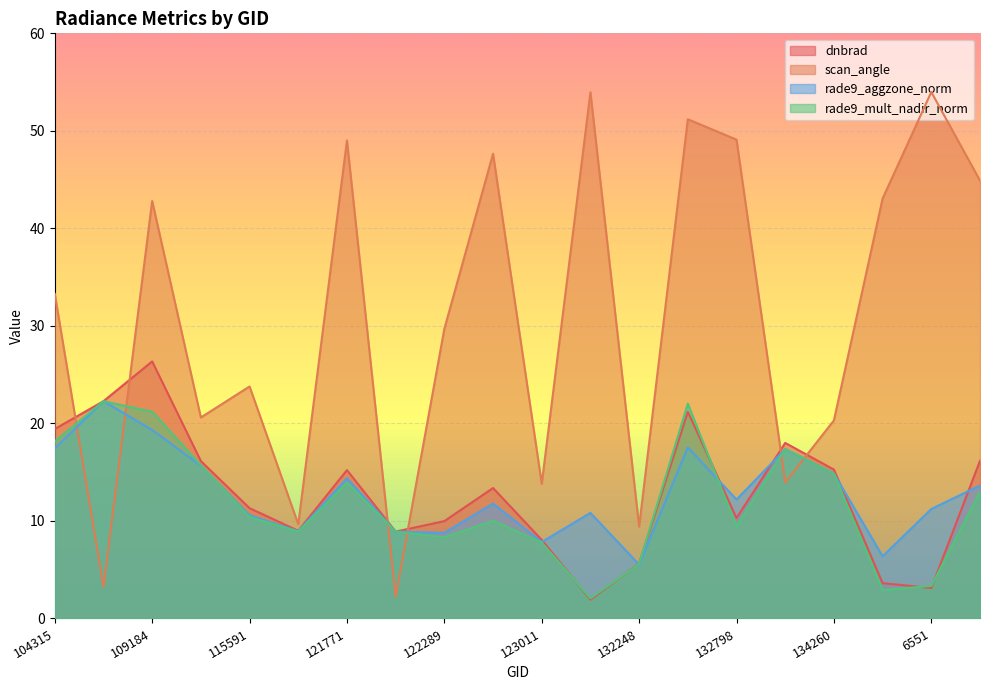

Which series has the largest total across all categories?

scan_angle